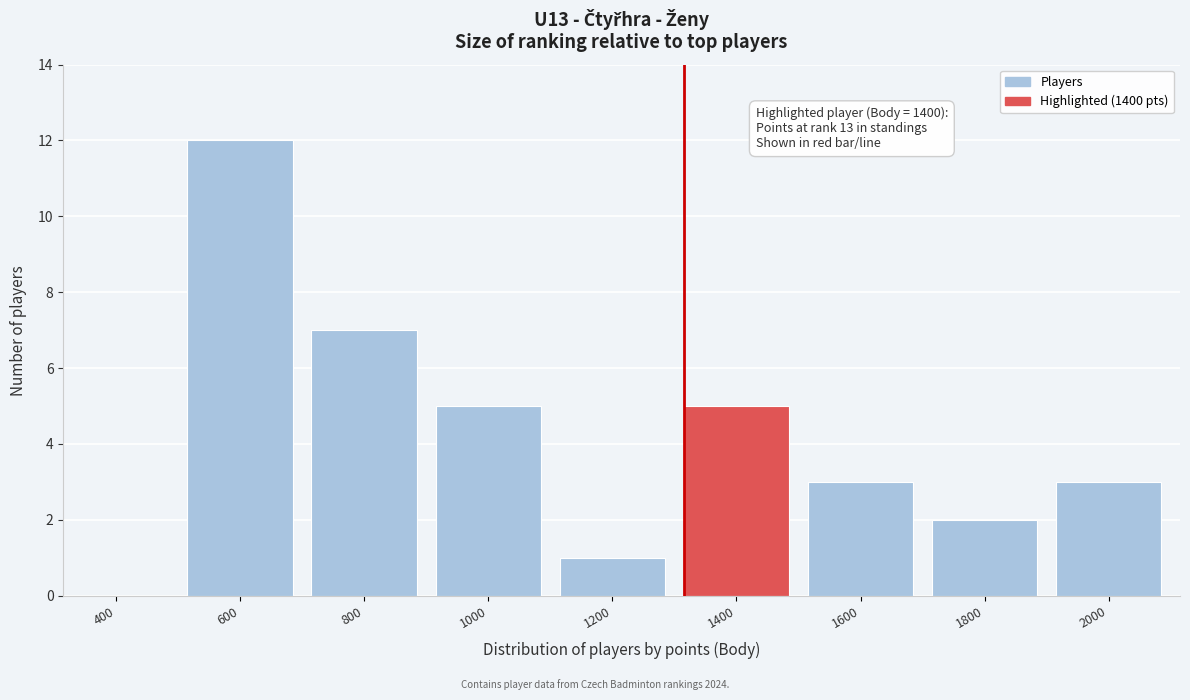

Reading left to right, list all the values displayed in this chart.

400=0	600=12	800=7	1000=5	1200=1	1400=5	1600=3	1800=2	2000=3